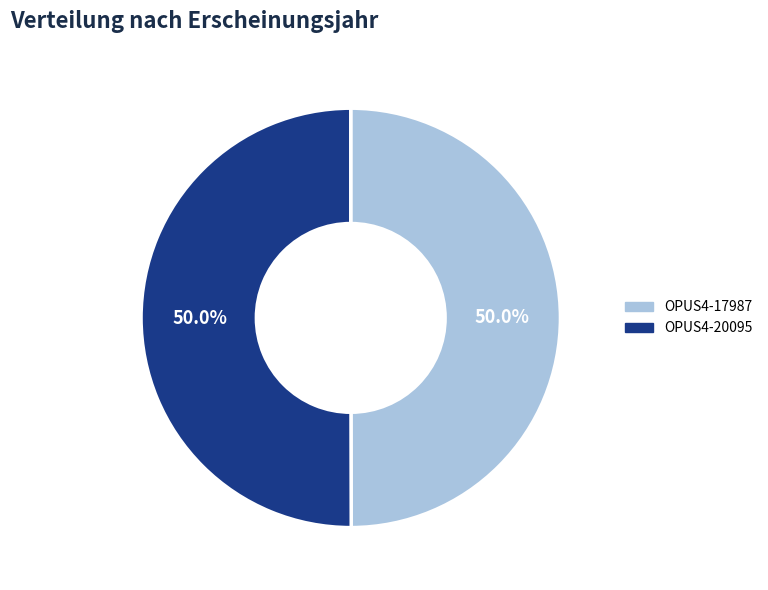

What portion of the pie excludes OPUS4-20095?

50.0%